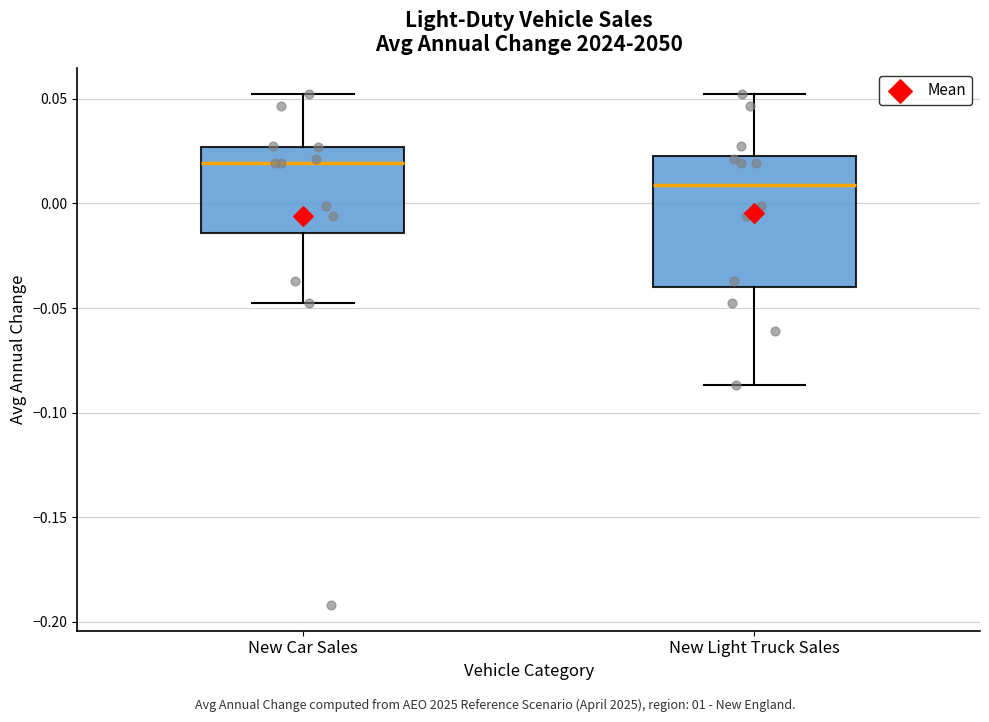

Which box's median line is the lowest?

New Light Truck Sales